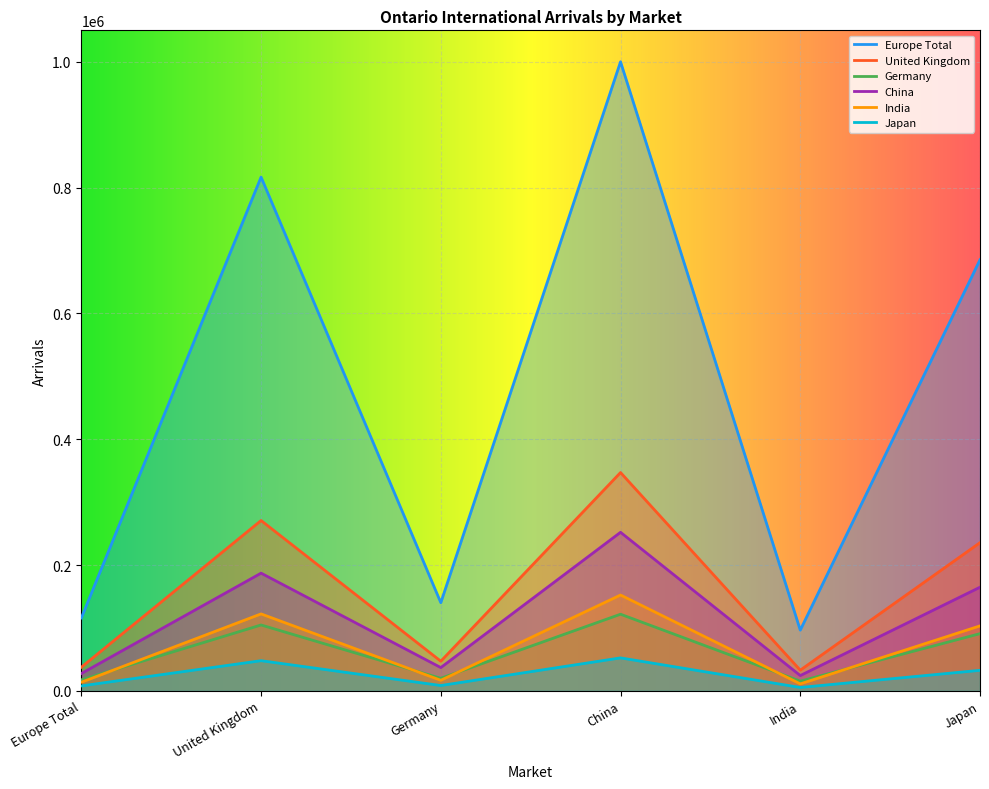

True or false: Germany and Europe Total cross at least once.

False